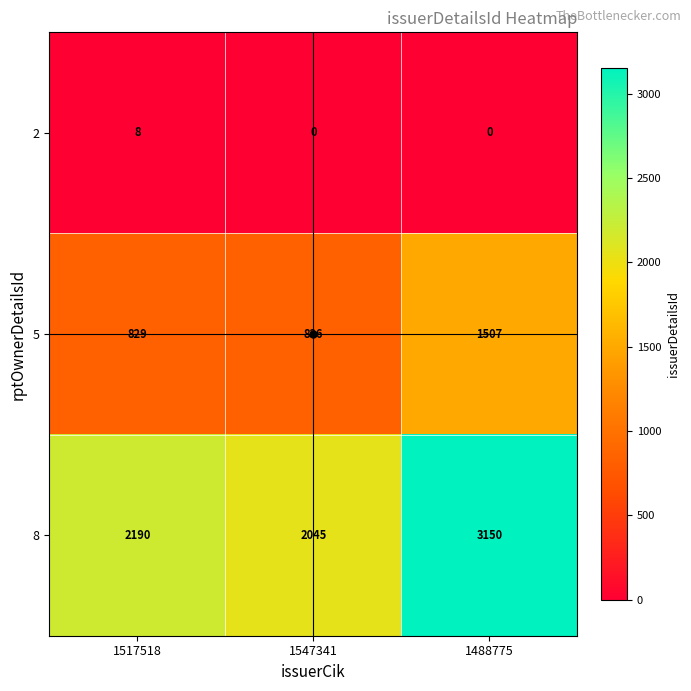

What is the difference between the maximum and minimum values in the 8 series?

1105